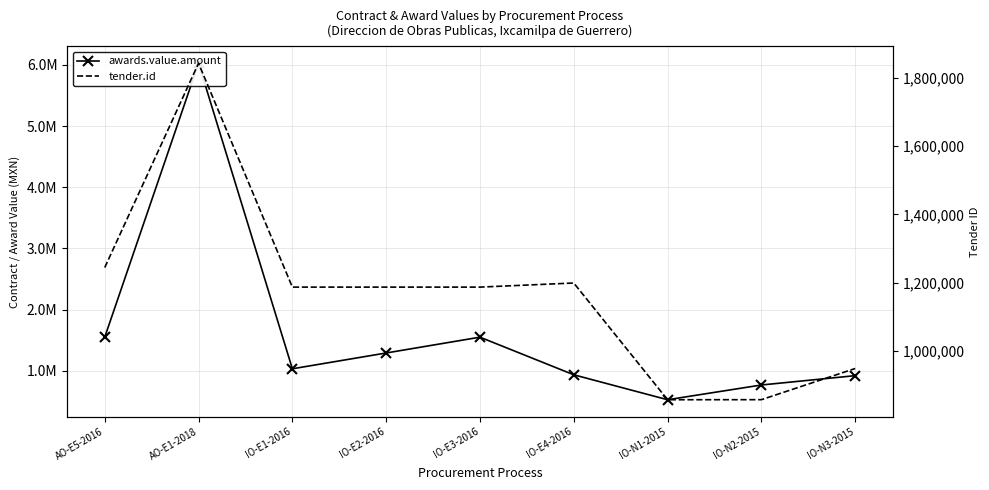

Reading left to right, what are all the values shown in this chart?

awards.value.amount: AO-E5-2016=1550172.4	AO-E1-2018=6027191.0	IO-E1-2016=1033448.3	IO-E2-2016=1291810.3	IO-E3-2016=1550172.4	IO-E4-2016=935344.8	IO-N1-2015=527692.1	IO-N2-2015=768673.0	IO-N3-2015=921268.2
tender.id: AO-E5-2016=1244190.0	AO-E1-2018=1842440.0	IO-E1-2016=1186911.0	IO-E2-2016=1186914.0	IO-E3-2016=1186918.0	IO-E4-2016=1198938.0	IO-N1-2015=857128.0	IO-N2-2015=857316.0	IO-N3-2015=948603.0